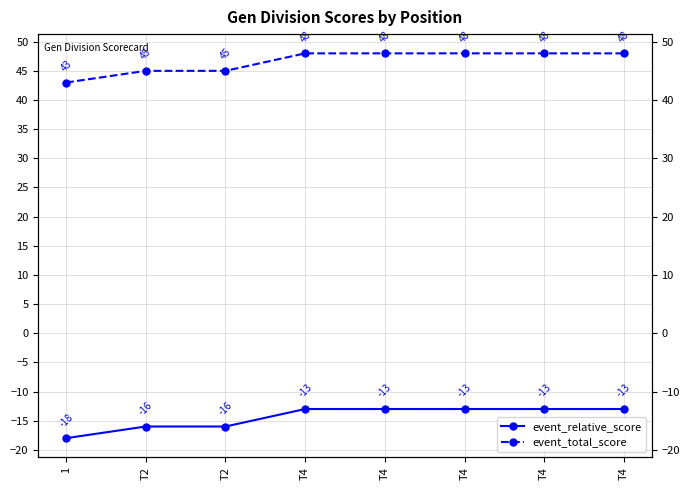

Reading left to right, extract all data points from this chart.

event_relative_score: -18	-16	-16	-13	-13	-13	-13	-13
event_total_score: 43	45	45	48	48	48	48	48